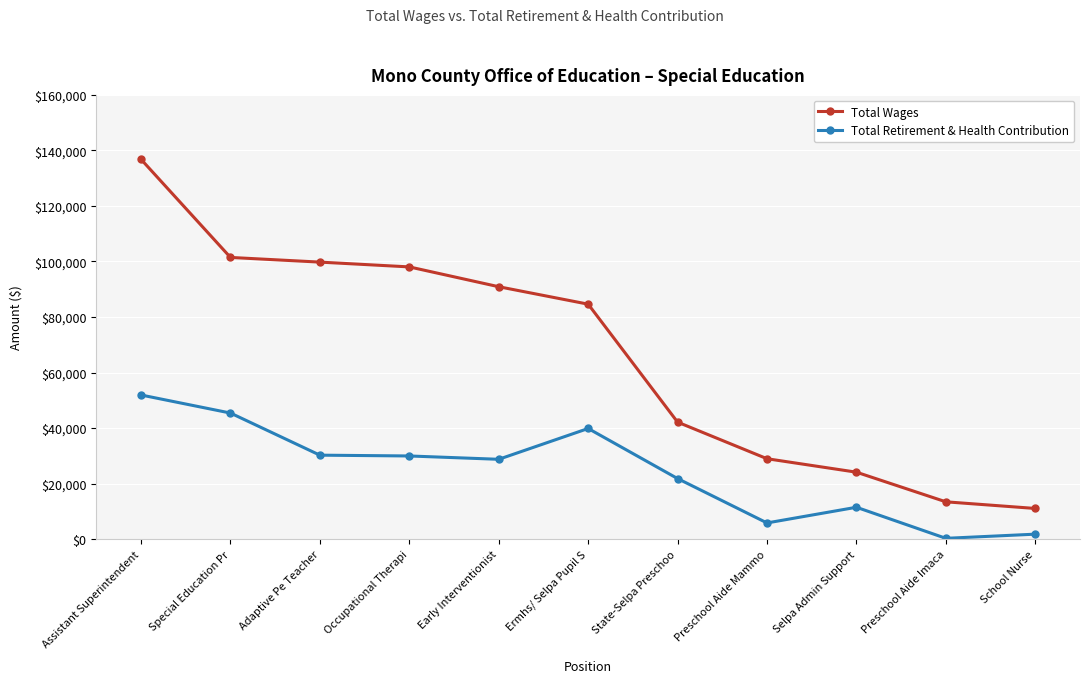

How many lines are shown in the chart?

2